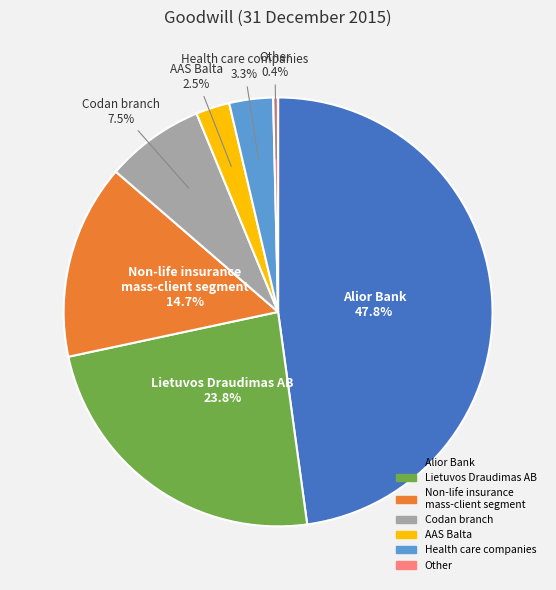

What is the smallest slice in the pie chart?

Other